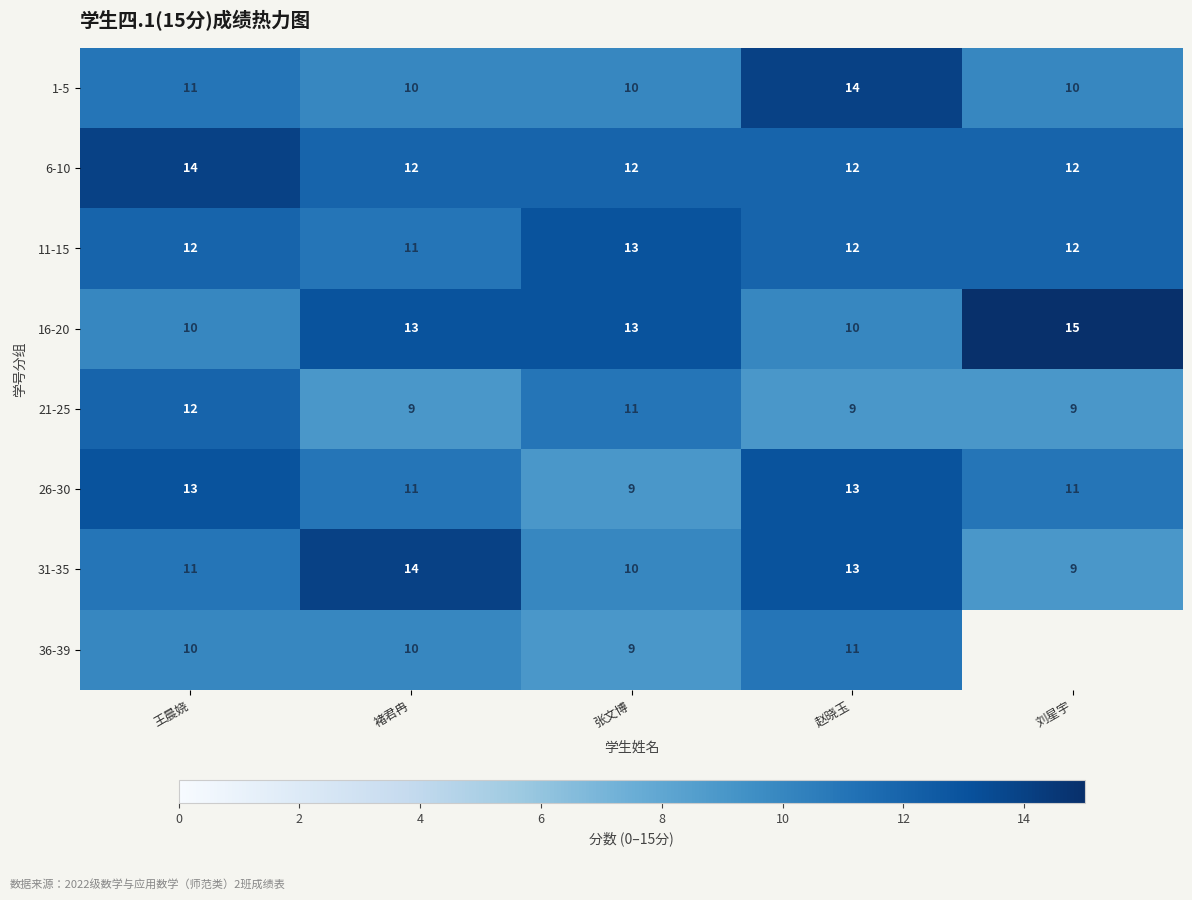

What is the spread (max minus min) of values at 张文博?

4